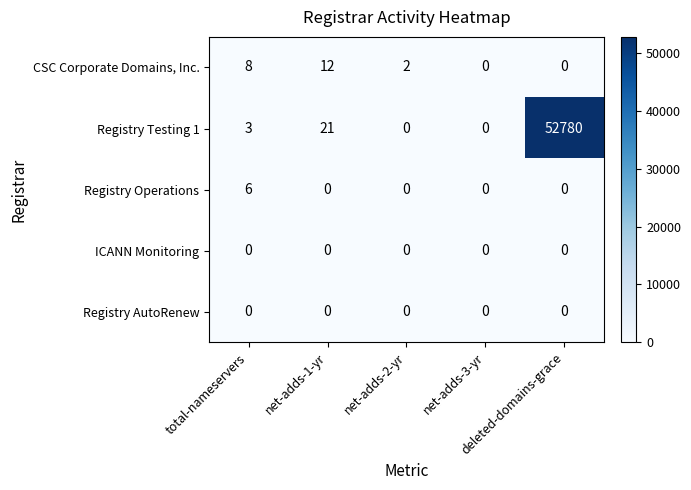

Which series has the largest total across all categories?

Registry Testing 1